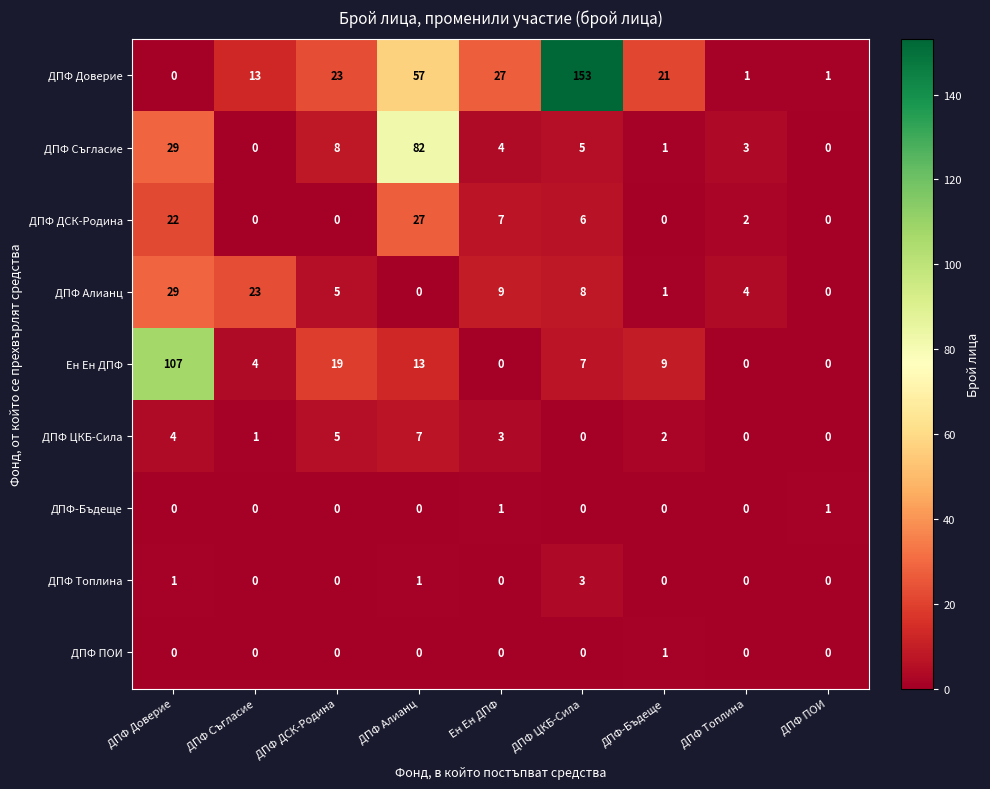

Is the value of ДПФ Доверие at ДПФ Топлина greater than the value of ДПФ-Бъдеще at ДПФ ЦКБ-Сила?

Yes